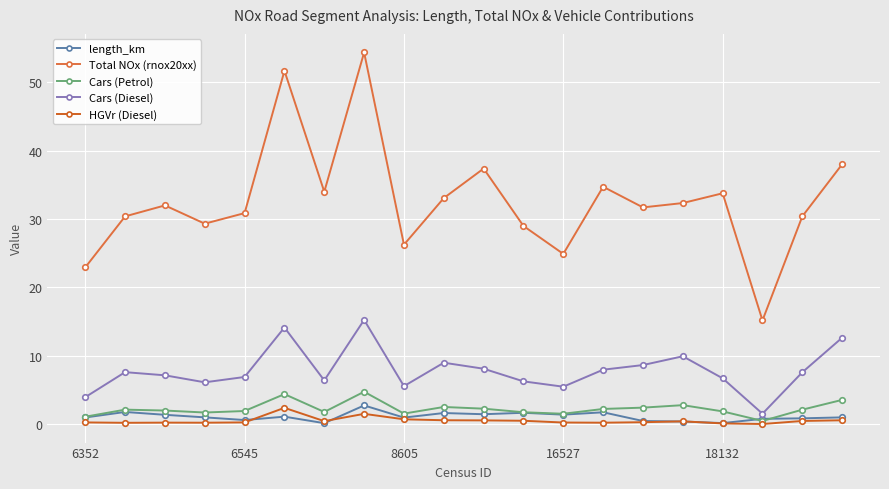

How many categories are shown in the chart?

20